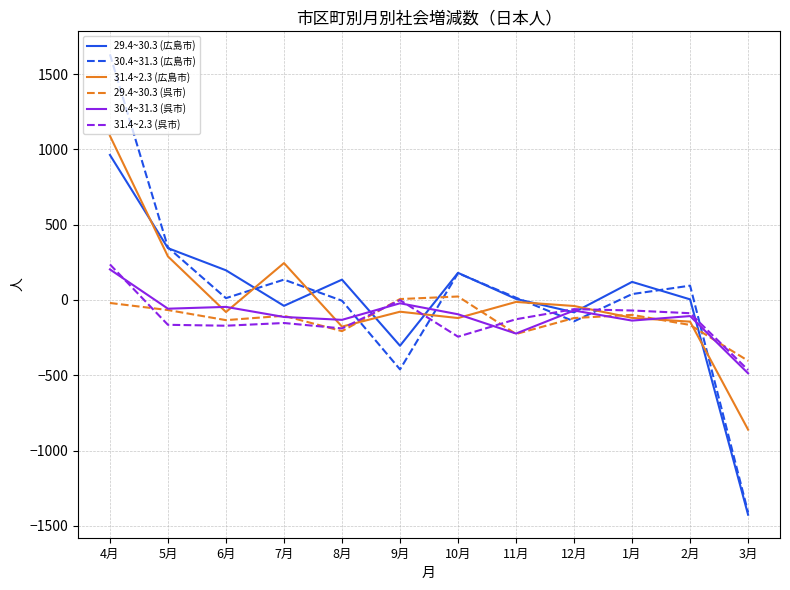

How many series are shown in this chart?

6